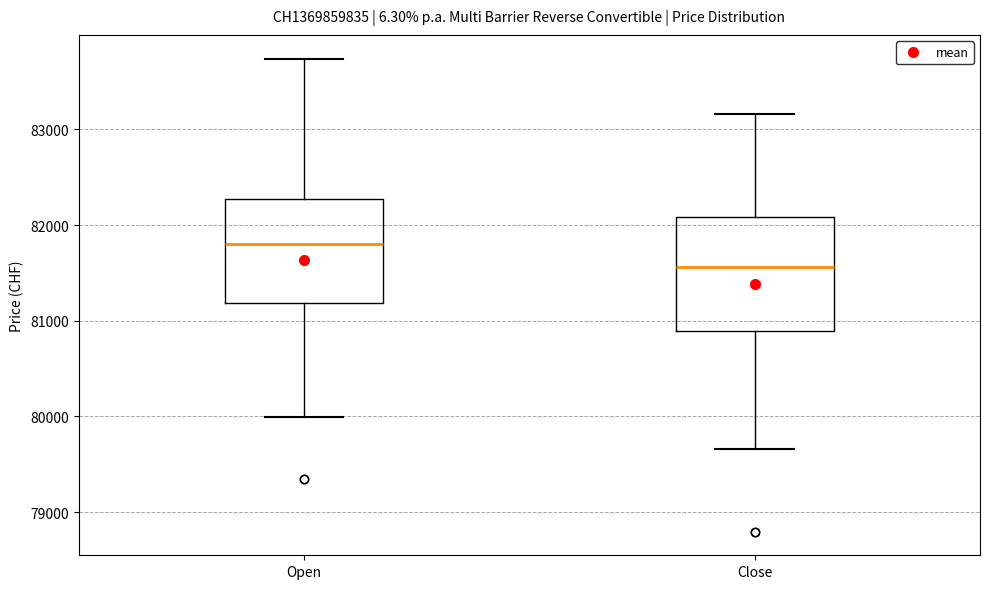

Which box has the highest median line?

Open